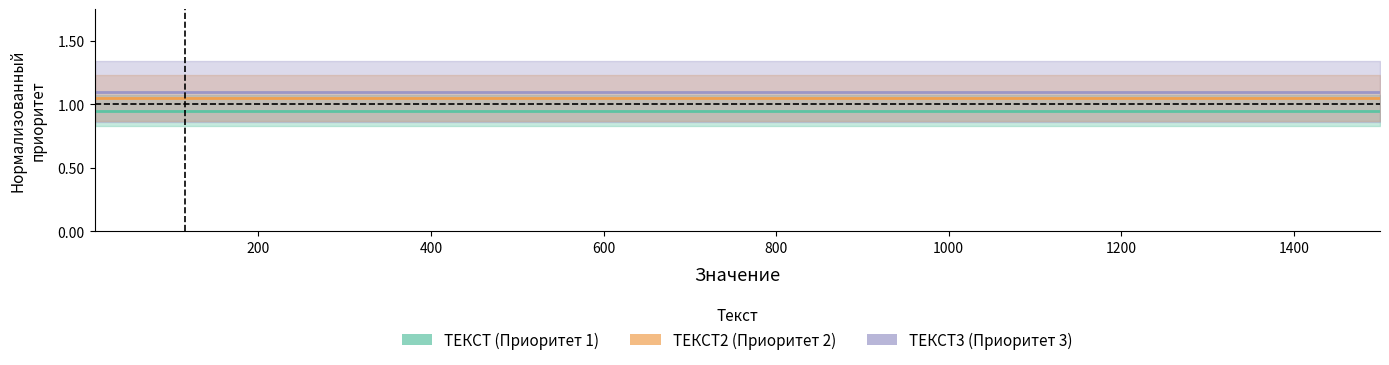

Which series has the widest spread of values?

ТЕКСТ (Приоритет 1)